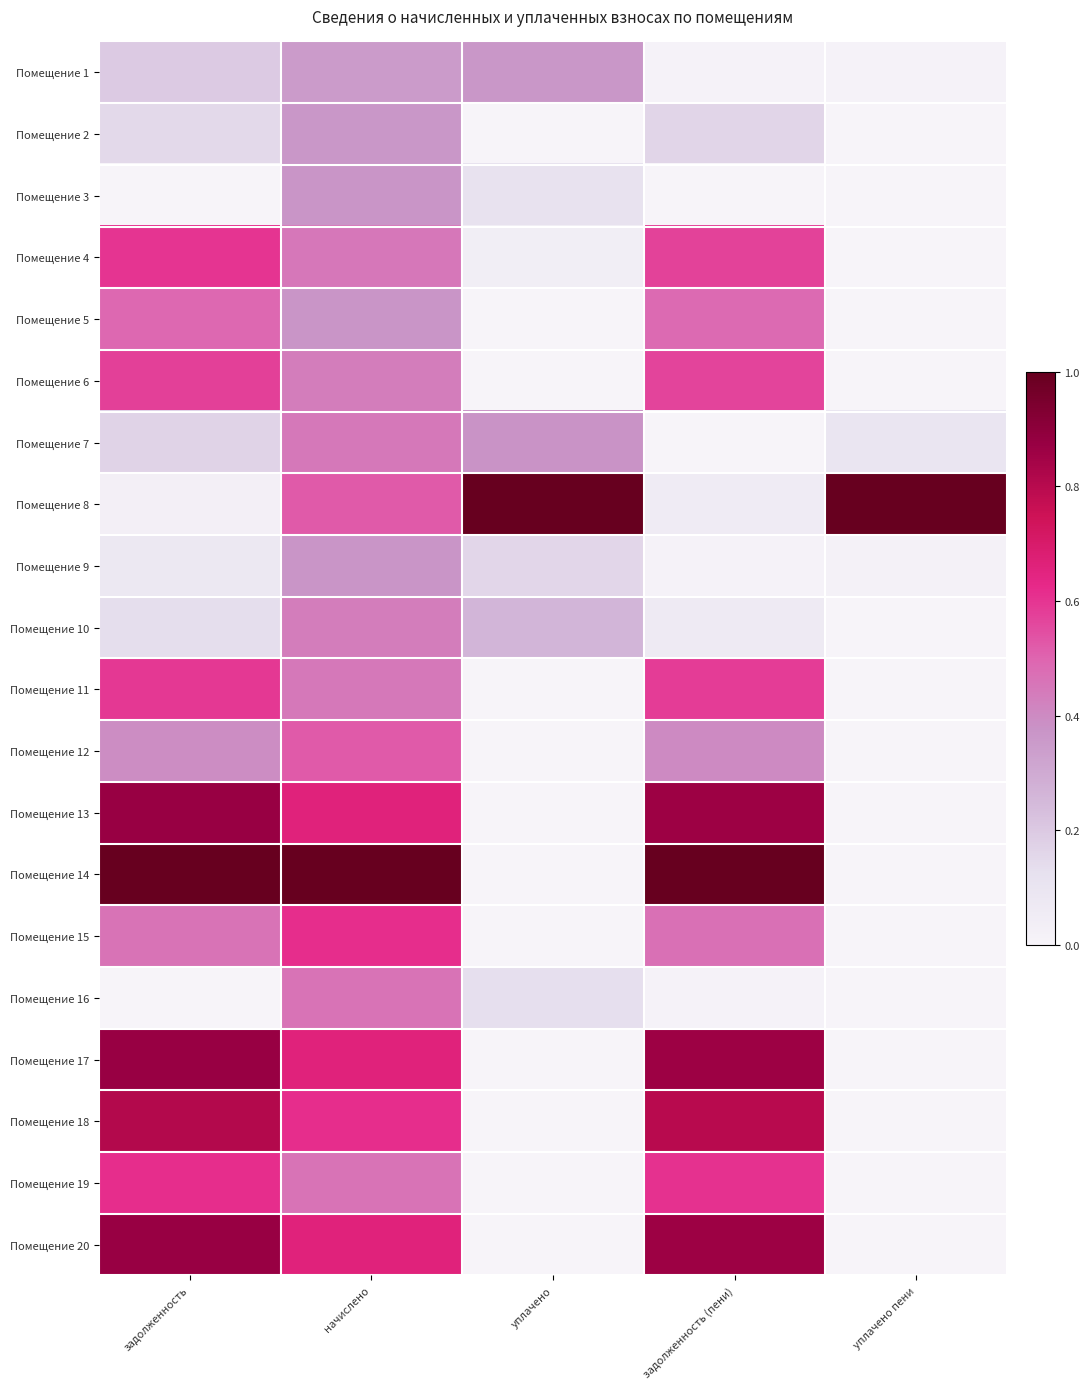

Reading right to left, list all the values displayed in this chart.

Помещение 1: уплачено пени=0.0	задолженность (пени)=0.0	уплачено=0.4	начислено=0.3	задолженность=0.2
Помещение 2: уплачено пени=0.0	задолженность (пени)=0.2	уплачено=0.0	начислено=0.4	задолженность=0.2
Помещение 3: уплачено пени=0.0	задолженность (пени)=0.0	уплачено=0.1	начислено=0.4	задолженность=0.0
Помещение 4: уплачено пени=0.0	задолженность (пени)=0.6	уплачено=0.0	начислено=0.5	задолженность=0.6
Помещение 5: уплачено пени=0.0	задолженность (пени)=0.5	уплачено=0.0	начислено=0.4	задолженность=0.5
Помещение 6: уплачено пени=0.0	задолженность (пени)=0.6	уплачено=0.0	начислено=0.4	задолженность=0.6
Помещение 7: уплачено пени=0.1	задолженность (пени)=0.0	уплачено=0.4	начислено=0.4	задолженность=0.2
Помещение 8: уплачено пени=1.0	задолженность (пени)=0.1	уплачено=1.0	начислено=0.5	задолженность=0.0
Помещение 9: уплачено пени=0.0	задолженность (пени)=0.0	уплачено=0.2	начислено=0.4	задолженность=0.1
Помещение 10: уплачено пени=0.0	задолженность (пени)=0.1	уплачено=0.3	начислено=0.4	задолженность=0.1
Помещение 11: уплачено пени=0.0	задолженность (пени)=0.6	уплачено=0.0	начислено=0.4	задолженность=0.6
Помещение 12: уплачено пени=0.0	задолженность (пени)=0.4	уплачено=0.0	начислено=0.5	задолженность=0.4
Помещение 13: уплачено пени=0.0	задолженность (пени)=0.9	уплачено=0.0	начислено=0.7	задолженность=0.9
Помещение 14: уплачено пени=0.0	задолженность (пени)=1.0	уплачено=0.0	начислено=1.0	задолженность=1.0
Помещение 15: уплачено пени=0.0	задолженность (пени)=0.5	уплачено=0.0	начислено=0.6	задолженность=0.5
Помещение 16: уплачено пени=0.0	задолженность (пени)=0.0	уплачено=0.1	начислено=0.5	задолженность=0.0
Помещение 17: уплачено пени=0.0	задолженность (пени)=0.9	уплачено=0.0	начислено=0.7	задолженность=0.9
Помещение 18: уплачено пени=0.0	задолженность (пени)=0.8	уплачено=0.0	начислено=0.6	задолженность=0.8
Помещение 19: уплачено пени=0.0	задолженность (пени)=0.6	уплачено=0.0	начислено=0.5	задолженность=0.6
Помещение 20: уплачено пени=0.0	задолженность (пени)=0.9	уплачено=0.0	начислено=0.7	задолженность=0.9